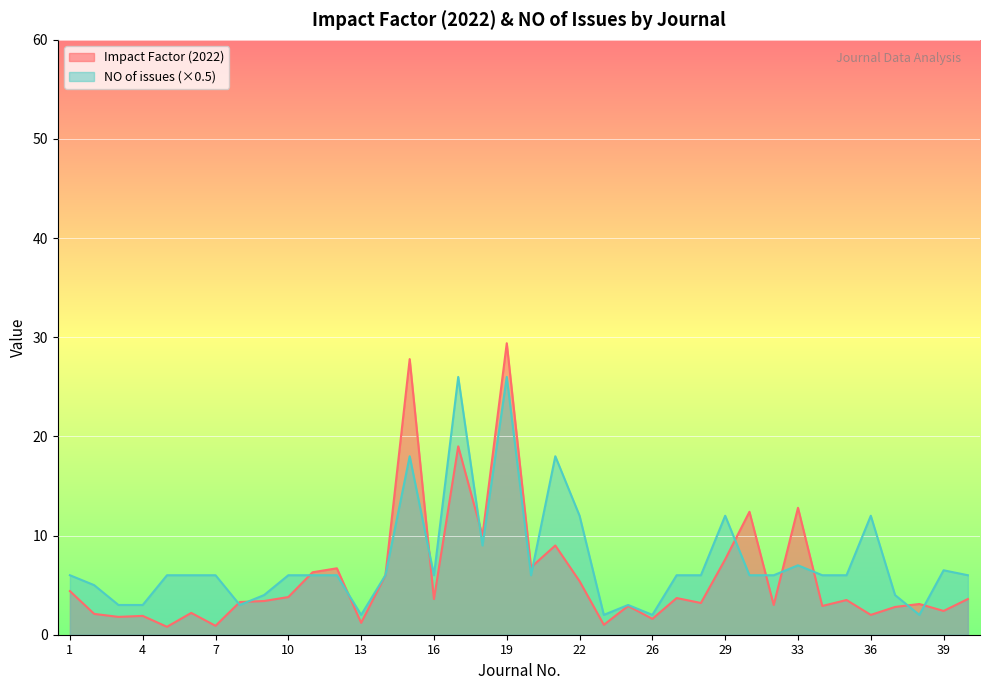

How many lines are shown in the chart?

2